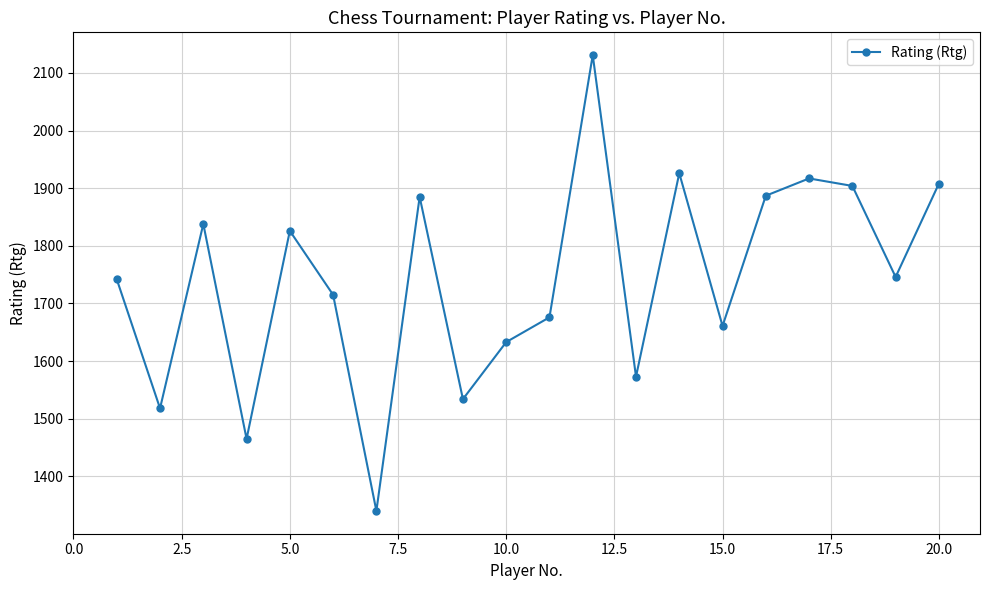

True or false: there are more than 1 points higher than both neighbors.

True